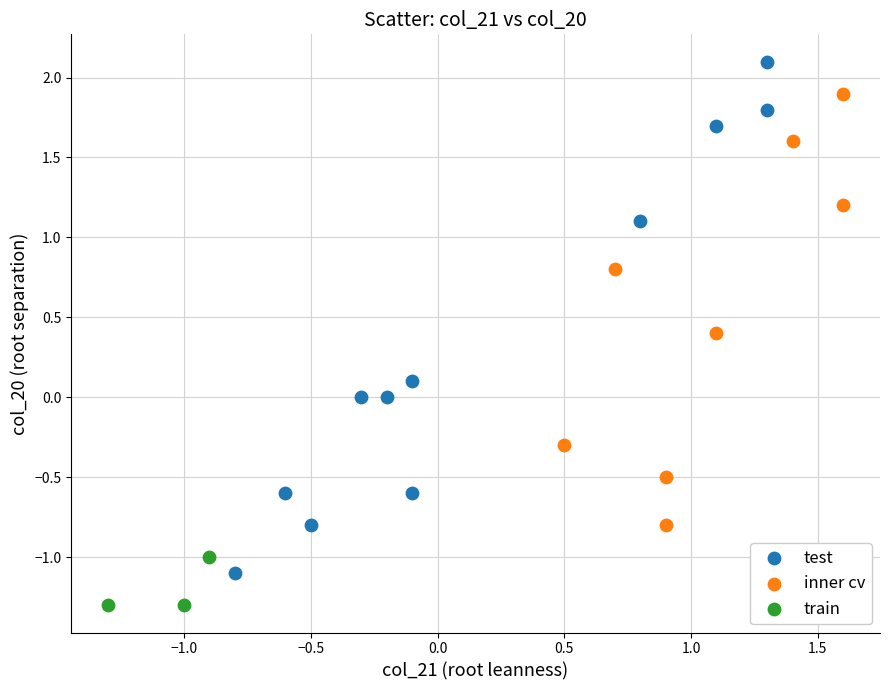

Which series has the largest Y range (max minus min)?

test